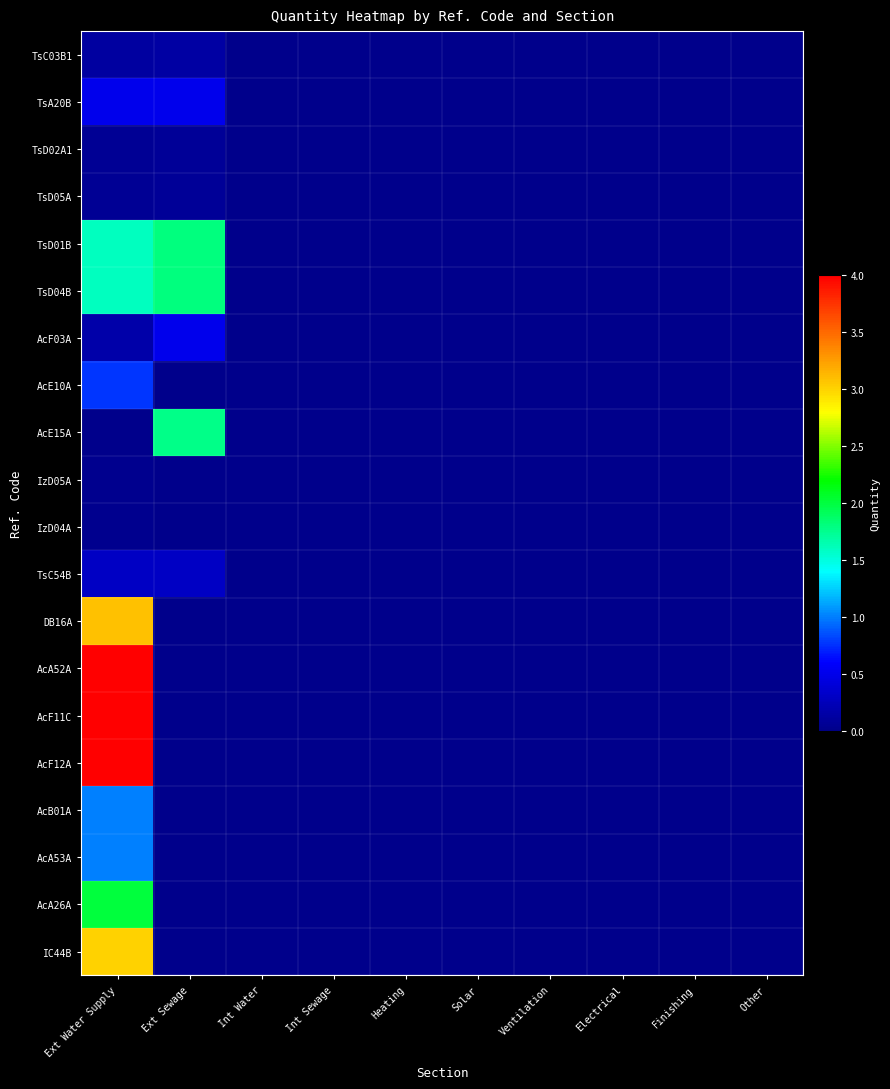

Reading left to right, transcribe all the data shown in this chart.

TsC03B1: Ext Water Supply=0.1	Ext Sewage=0.1	Int Water=0.0	Int Sewage=0.0	Heating=0.0	Solar=0.0	Ventilation=0.0	Electrical=0.0	Finishing=0.0	Other=0.0
TsA20B: Ext Water Supply=0.5	Ext Sewage=0.5	Int Water=0.0	Int Sewage=0.0	Heating=0.0	Solar=0.0	Ventilation=0.0	Electrical=0.0	Finishing=0.0	Other=0.0
TsD02A1: Ext Water Supply=0.1	Ext Sewage=0.1	Int Water=0.0	Int Sewage=0.0	Heating=0.0	Solar=0.0	Ventilation=0.0	Electrical=0.0	Finishing=0.0	Other=0.0
TsD05A: Ext Water Supply=0.1	Ext Sewage=0.1	Int Water=0.0	Int Sewage=0.0	Heating=0.0	Solar=0.0	Ventilation=0.0	Electrical=0.0	Finishing=0.0	Other=0.0
TsD01B: Ext Water Supply=1.6	Ext Sewage=1.8	Int Water=0.0	Int Sewage=0.0	Heating=0.0	Solar=0.0	Ventilation=0.0	Electrical=0.0	Finishing=0.0	Other=0.0
TsD04B: Ext Water Supply=1.6	Ext Sewage=1.8	Int Water=0.0	Int Sewage=0.0	Heating=0.0	Solar=0.0	Ventilation=0.0	Electrical=0.0	Finishing=0.0	Other=0.0
AcF03A: Ext Water Supply=0.2	Ext Sewage=0.5	Int Water=0.0	Int Sewage=0.0	Heating=0.0	Solar=0.0	Ventilation=0.0	Electrical=0.0	Finishing=0.0	Other=0.0
AcE10A: Ext Water Supply=0.8	Ext Sewage=0.0	Int Water=0.0	Int Sewage=0.0	Heating=0.0	Solar=0.0	Ventilation=0.0	Electrical=0.0	Finishing=0.0	Other=0.0
AcE15A: Ext Water Supply=0.0	Ext Sewage=1.8	Int Water=0.0	Int Sewage=0.0	Heating=0.0	Solar=0.0	Ventilation=0.0	Electrical=0.0	Finishing=0.0	Other=0.0
IzD05A: Ext Water Supply=0.0	Ext Sewage=0.0	Int Water=0.0	Int Sewage=0.0	Heating=0.0	Solar=0.0	Ventilation=0.0	Electrical=0.0	Finishing=0.0	Other=0.0
IzD04A: Ext Water Supply=0.0	Ext Sewage=0.0	Int Water=0.0	Int Sewage=0.0	Heating=0.0	Solar=0.0	Ventilation=0.0	Electrical=0.0	Finishing=0.0	Other=0.0
TsC54B: Ext Water Supply=0.3	Ext Sewage=0.3	Int Water=0.0	Int Sewage=0.0	Heating=0.0	Solar=0.0	Ventilation=0.0	Electrical=0.0	Finishing=0.0	Other=0.0
DB16A: Ext Water Supply=3.1	Ext Sewage=0.0	Int Water=0.0	Int Sewage=0.0	Heating=0.0	Solar=0.0	Ventilation=0.0	Electrical=0.0	Finishing=0.0	Other=0.0
AcA52A: Ext Water Supply=4.0	Ext Sewage=0.0	Int Water=0.0	Int Sewage=0.0	Heating=0.0	Solar=0.0	Ventilation=0.0	Electrical=0.0	Finishing=0.0	Other=0.0
AcF11C: Ext Water Supply=4.0	Ext Sewage=0.0	Int Water=0.0	Int Sewage=0.0	Heating=0.0	Solar=0.0	Ventilation=0.0	Electrical=0.0	Finishing=0.0	Other=0.0
AcF12A: Ext Water Supply=4.0	Ext Sewage=0.0	Int Water=0.0	Int Sewage=0.0	Heating=0.0	Solar=0.0	Ventilation=0.0	Electrical=0.0	Finishing=0.0	Other=0.0
AcB01A: Ext Water Supply=1.0	Ext Sewage=0.0	Int Water=0.0	Int Sewage=0.0	Heating=0.0	Solar=0.0	Ventilation=0.0	Electrical=0.0	Finishing=0.0	Other=0.0
AcA53A: Ext Water Supply=1.0	Ext Sewage=0.0	Int Water=0.0	Int Sewage=0.0	Heating=0.0	Solar=0.0	Ventilation=0.0	Electrical=0.0	Finishing=0.0	Other=0.0
AcA26A: Ext Water Supply=2.0	Ext Sewage=0.0	Int Water=0.0	Int Sewage=0.0	Heating=0.0	Solar=0.0	Ventilation=0.0	Electrical=0.0	Finishing=0.0	Other=0.0
IC44B: Ext Water Supply=3.0	Ext Sewage=0.0	Int Water=0.0	Int Sewage=0.0	Heating=0.0	Solar=0.0	Ventilation=0.0	Electrical=0.0	Finishing=0.0	Other=0.0